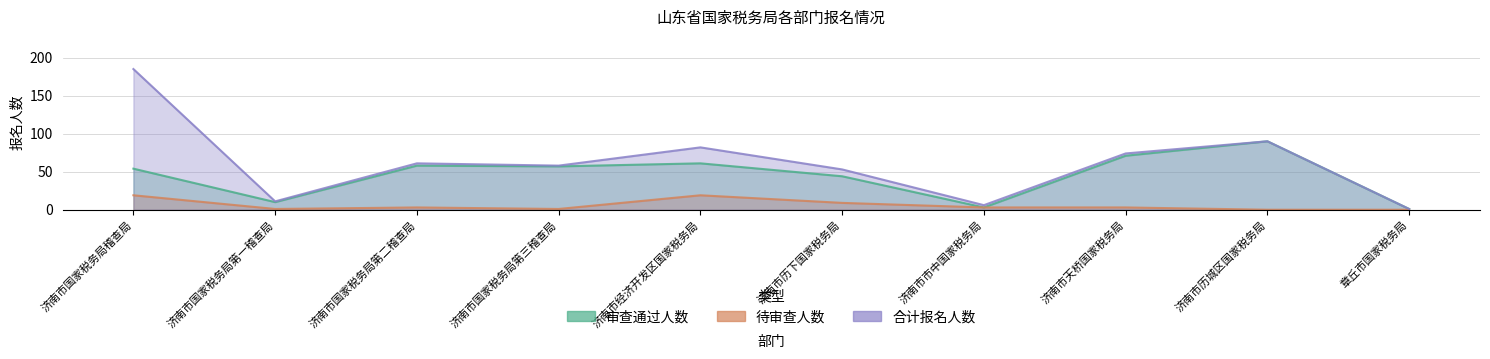

True or false: 审查通过人数 and 合计报名人数 cross at least once.

False